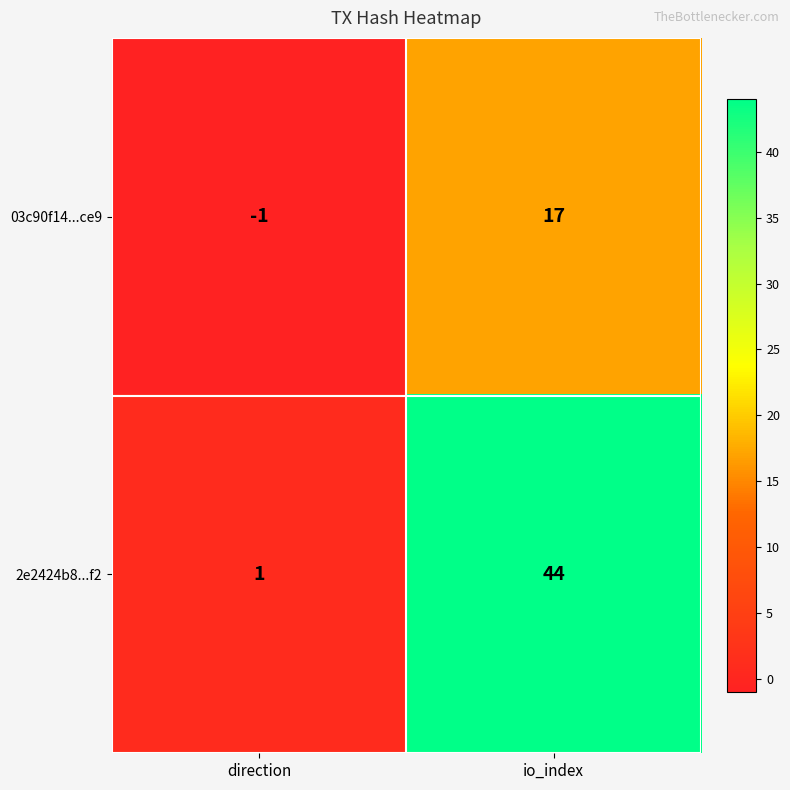

Reading left to right, transcribe all the data shown in this chart.

03c90f14...ce9: direction=-1	io_index=17
2e2424b8...f2: direction=1	io_index=44